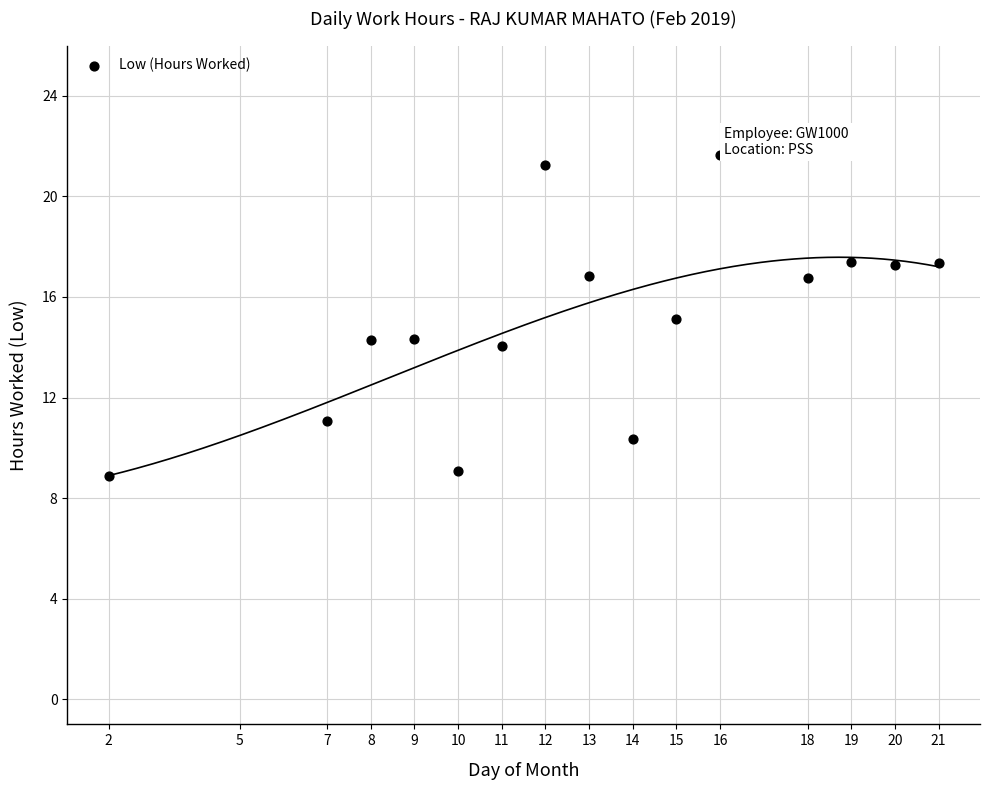

What is the range of Y values (max minus min)?

12.8